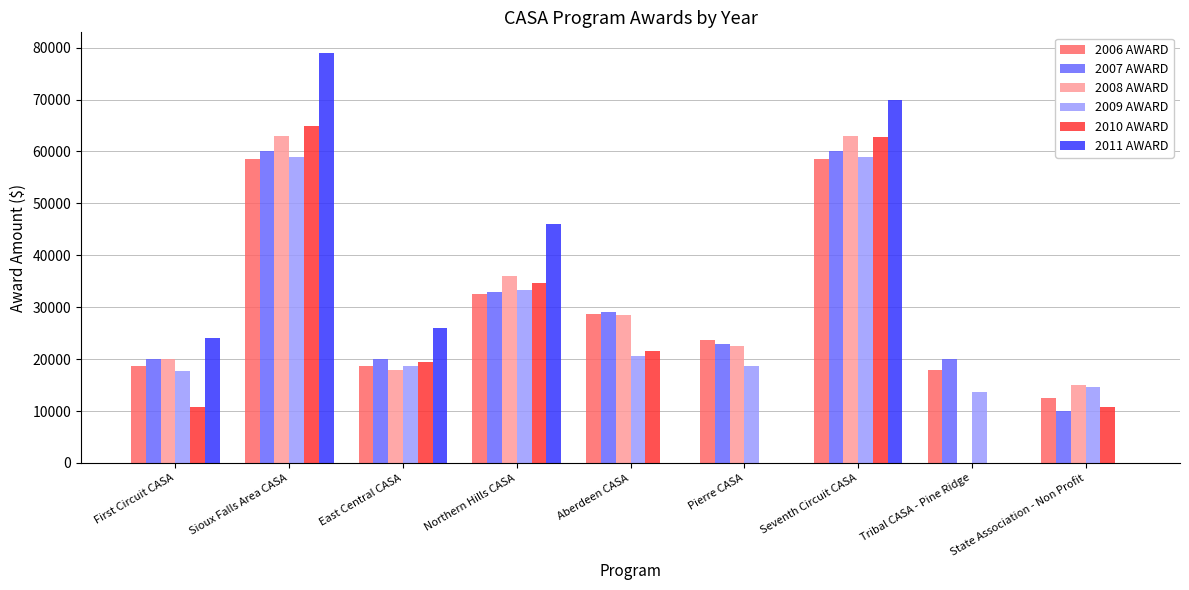

Which label corresponds to the largest value in the chart?

Sioux Falls Area CASA